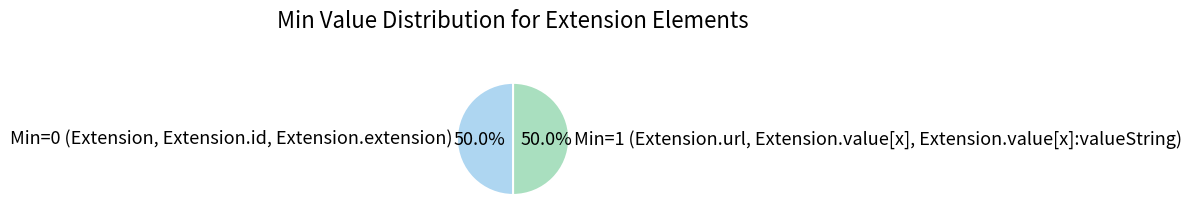

What is the ratio of the value at Min=1 (Extension.url, Extension.value[x], Extension.value[x]:valueString) to the value at Min=0 (Extension, Extension.id, Extension.extension)?

1.0